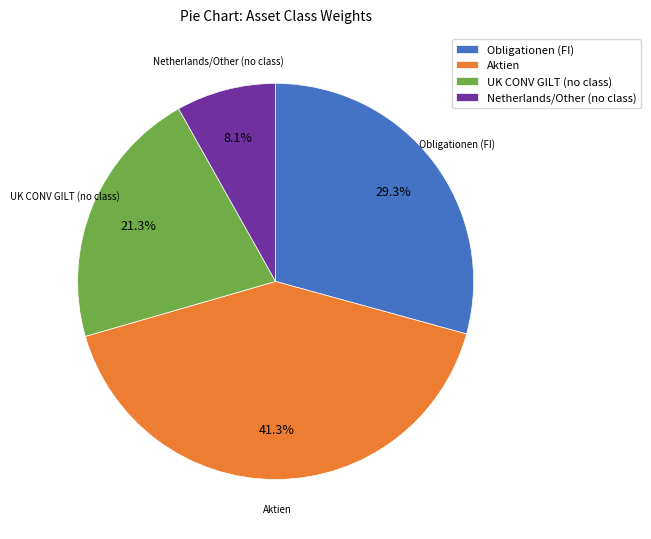

What portion of the pie excludes Netherlands/Other (no class)?

91.9%